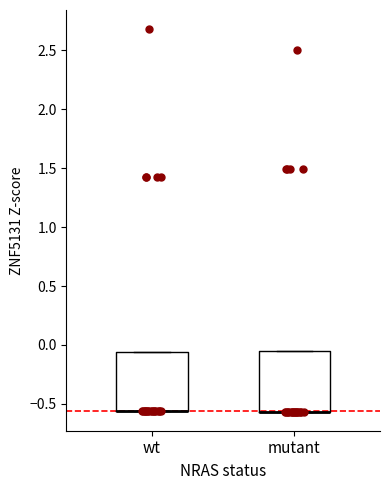

Where is the upper edge of the box for wt on the y-axis? The values are not printed on the chart, so give them approximately, as read against the axis.

-0.05